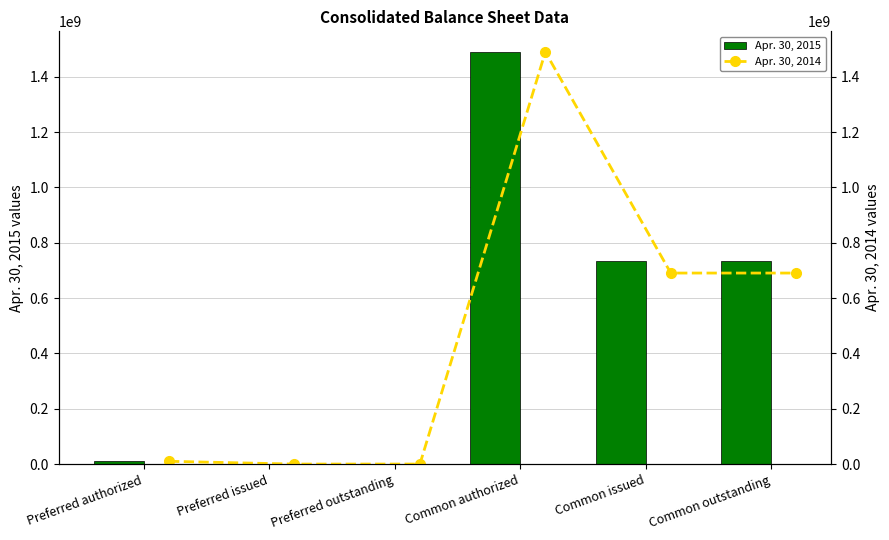

Count the number of data series in this chart.

2